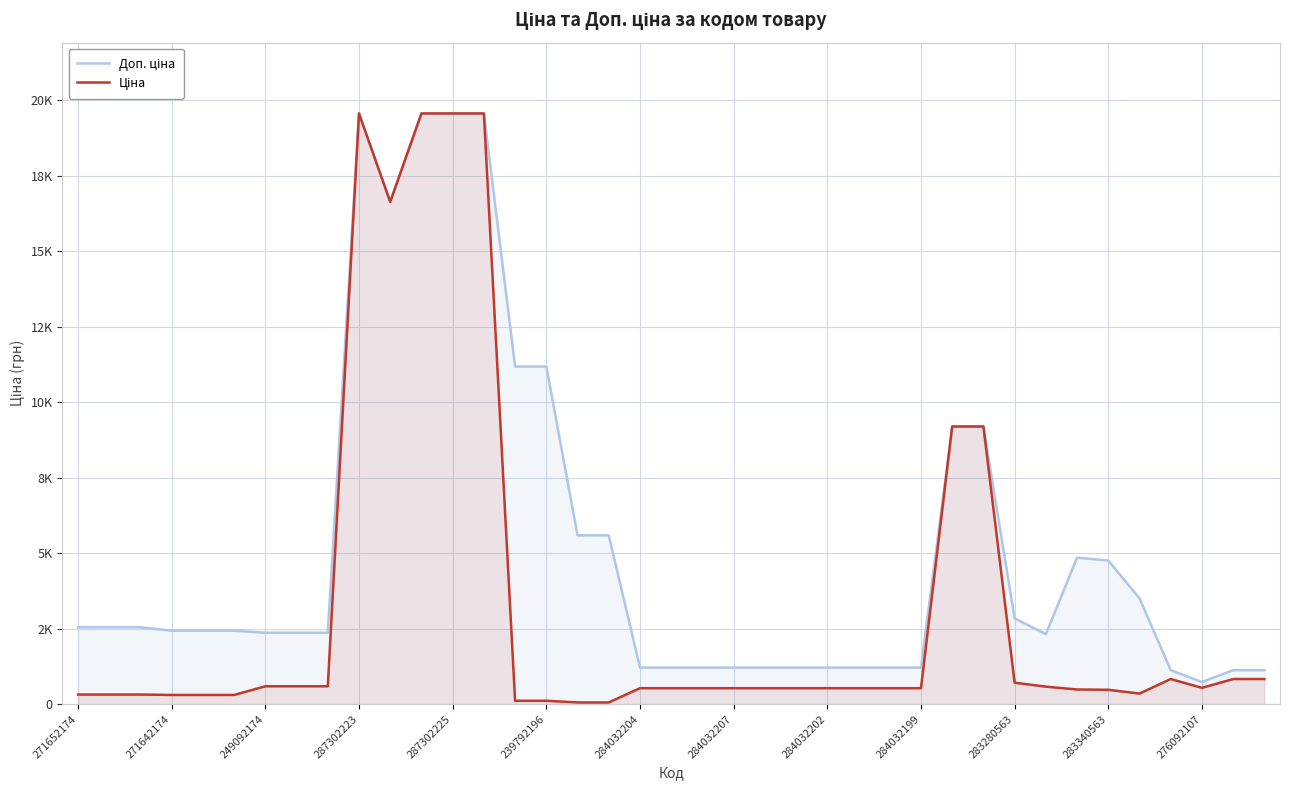

What is the minimum value for Доп. ціна?

732.0